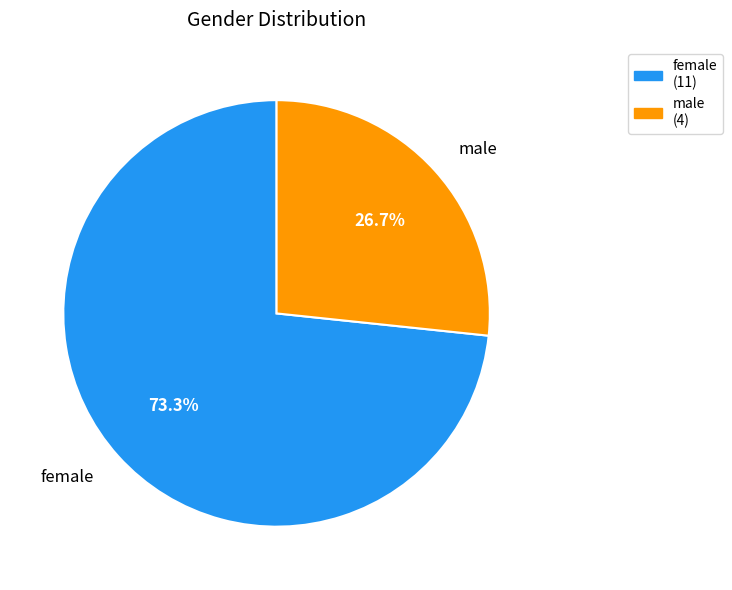

The female slice represents 73% of the pie. True or false?

True